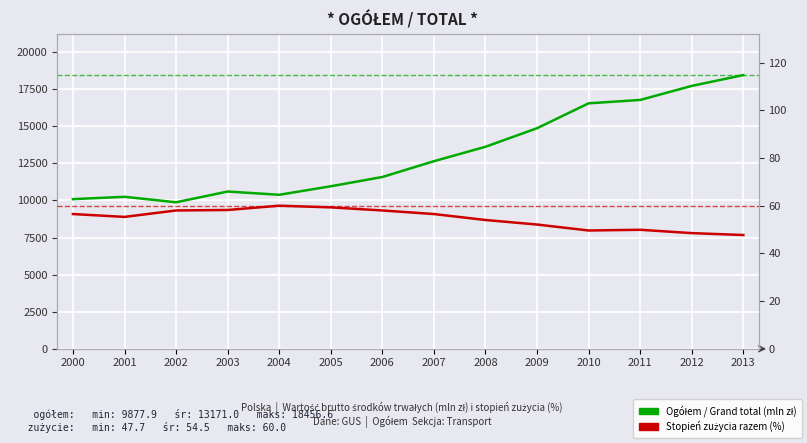

Rank the categories by Ogółem / Grand total (mln zł) value from highest to lowest.

2013, 2012, 2011, 2010, 2009, 2008, 2007, 2006, 2005, 2003, 2004, 2001, 2000, 2002